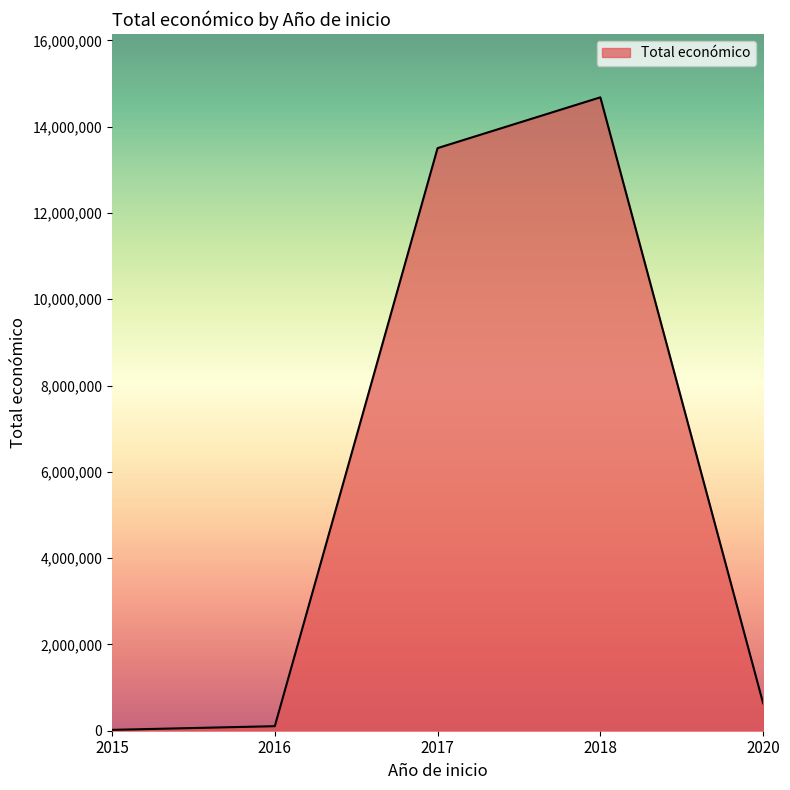

True or false: there are more than 1 points higher than both neighbors.

False